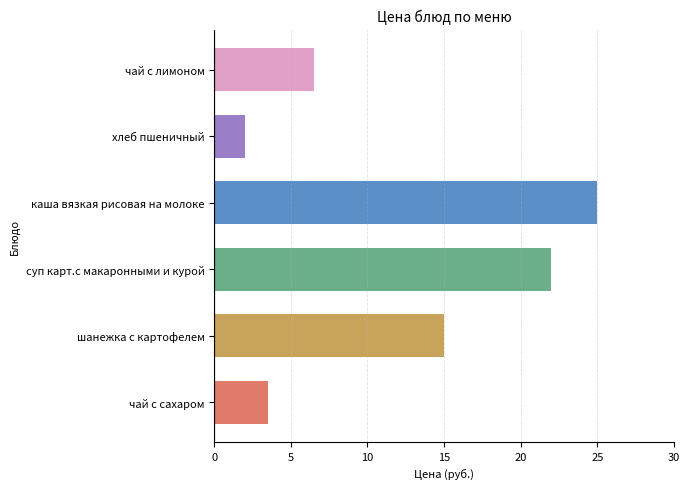

At which label is the value closest to 13?

шанежка с картофелем